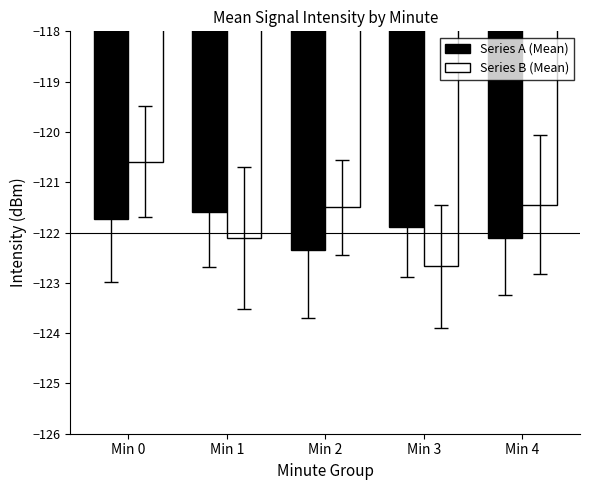

What is the difference between the second highest and minimum values in the Series B (Mean) series?

1.2